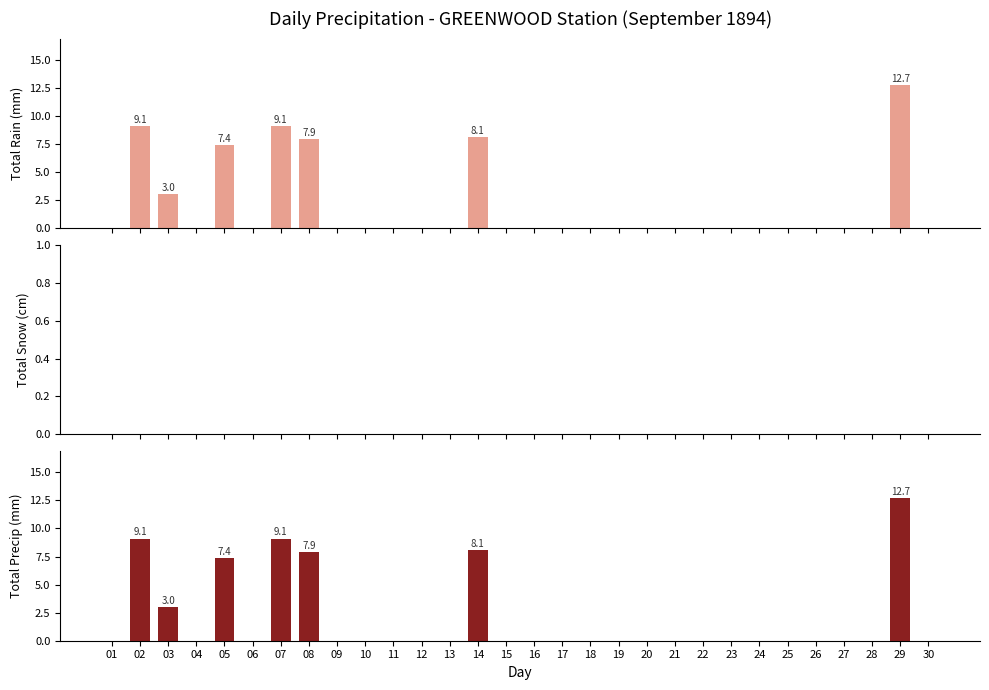

Are the bars grouped side by side (vs. stacked)?

Yes